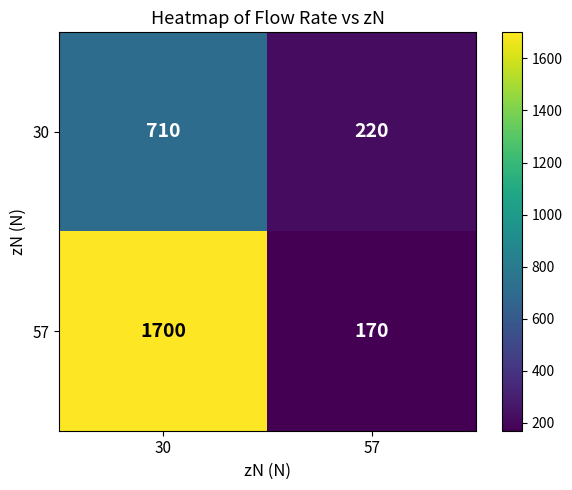

Rank the series at 57 from lowest to highest value.

57, 30